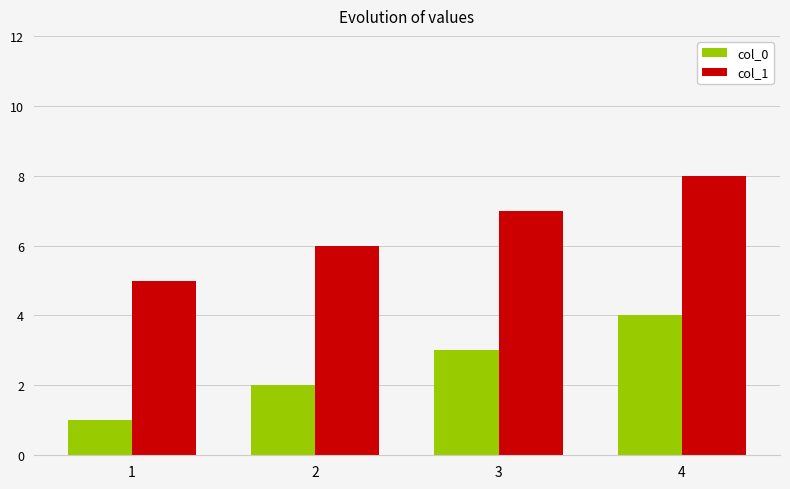

Is it true that col_1 equals 8 at 4?

True